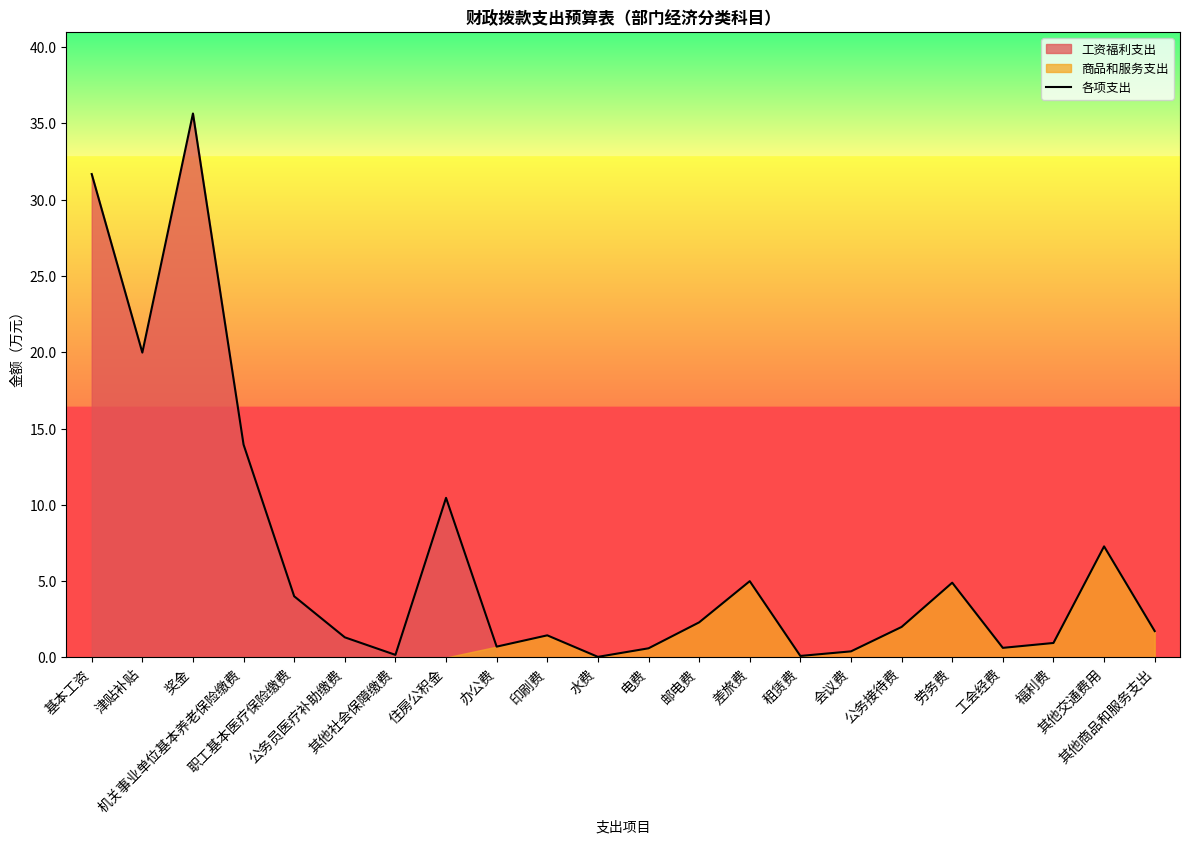

List the labels in order of value, smallest first.

水费, 租赁费, 其他社会保障缴费, 会议费, 电费, 工会经费, 办公费, 福利费, 公务员医疗补助缴费, 印刷费, 其他商品和服务支出, 公务接待费, 邮电费, 职工基本医疗保险缴费, 劳务费, 差旅费, 其他交通费用, 住房公积金, 机关事业单位基本养老保险缴费, 津贴补贴, 基本工资, 奖金